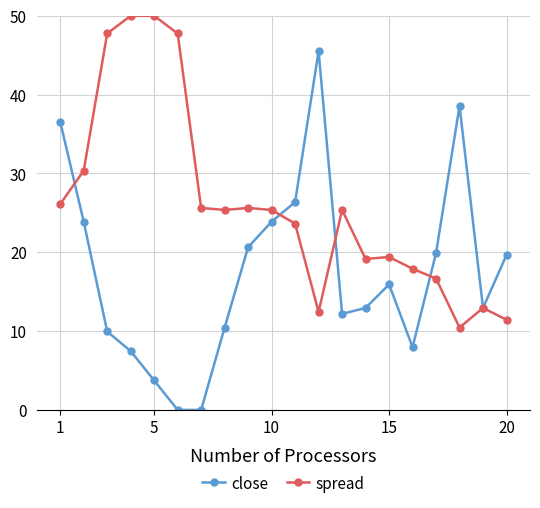

True or false: spread has more than 1 interior local peaks.

True